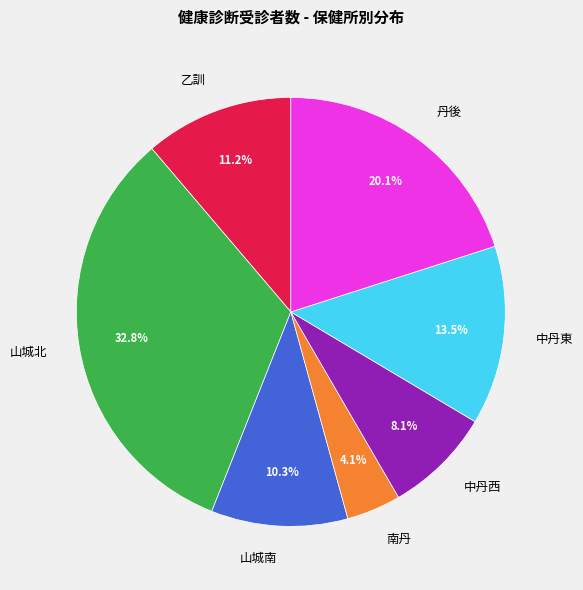

Which category has the smallest portion of the pie?

南丹